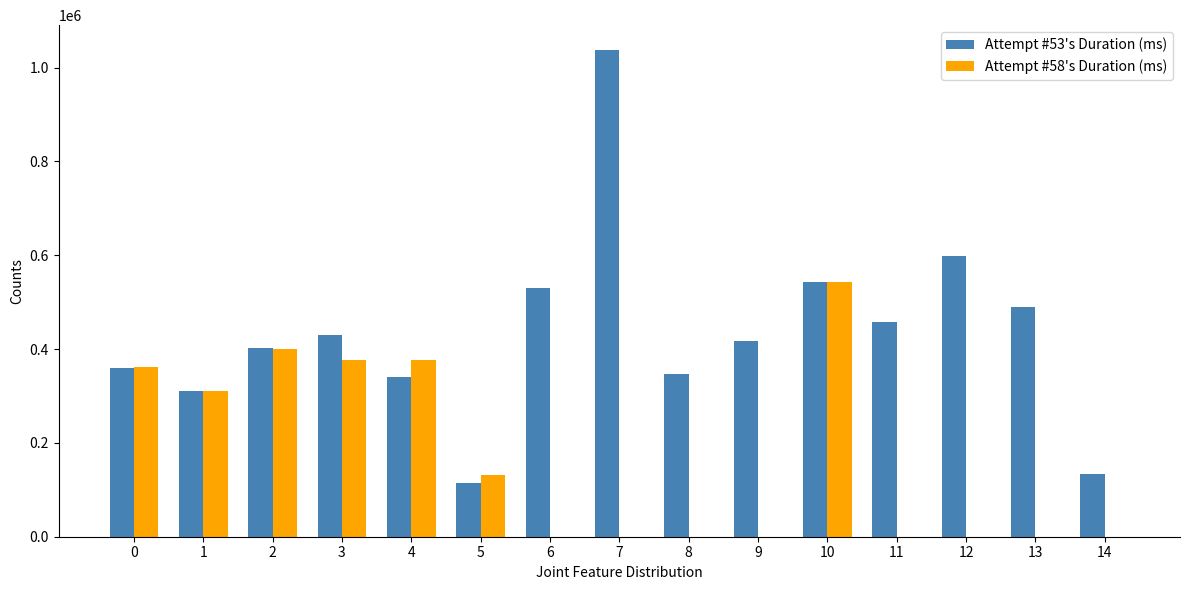

Where does the Attempt #53's Duration (ms) series first go above 417772?

3